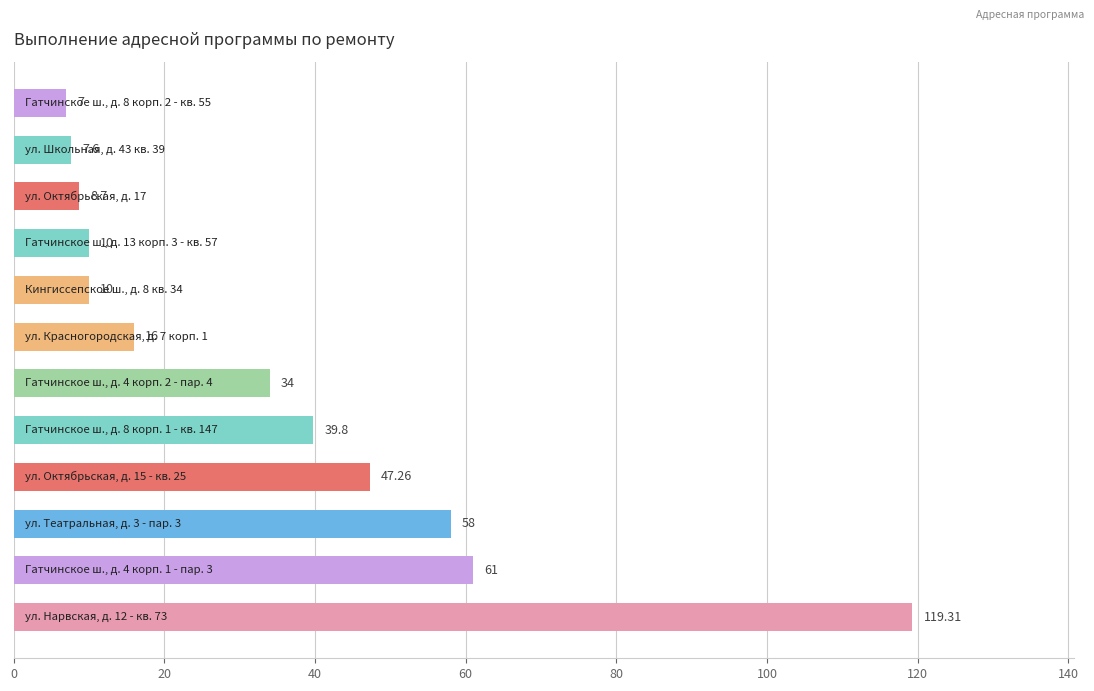

Count the number of categories in the chart.

12